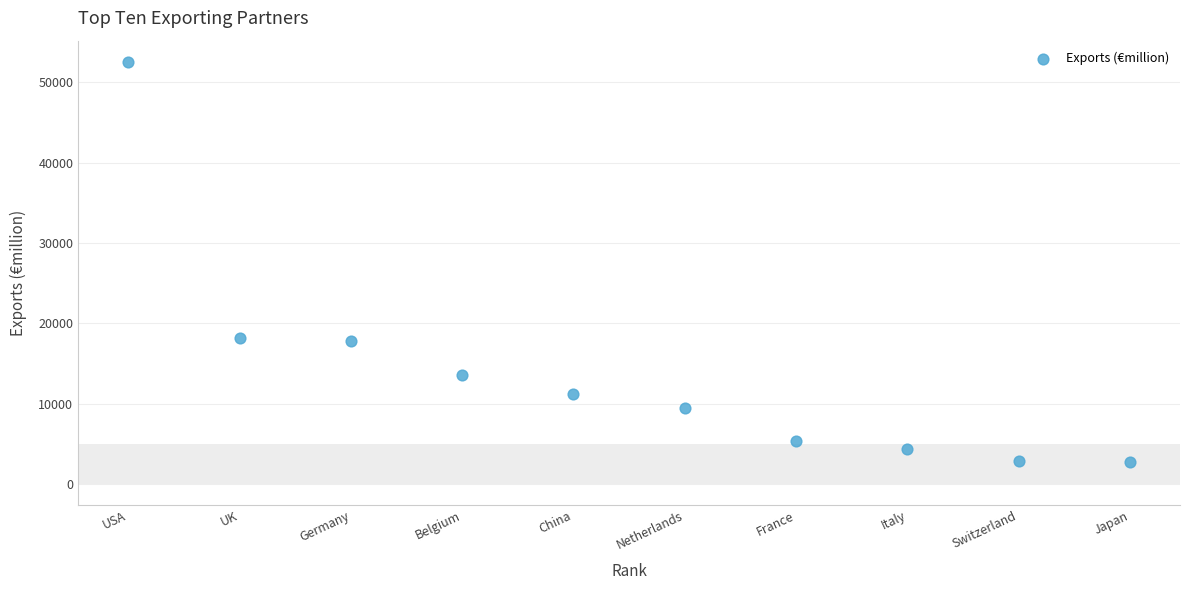

What is the range of Y values (max minus min)?

49852.3